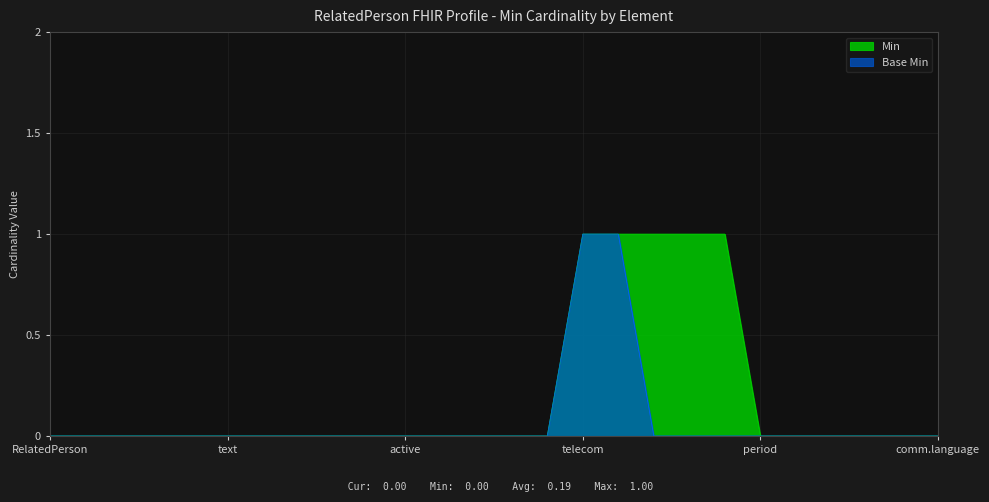

True or false: Min and Base Min cross at least once.

False